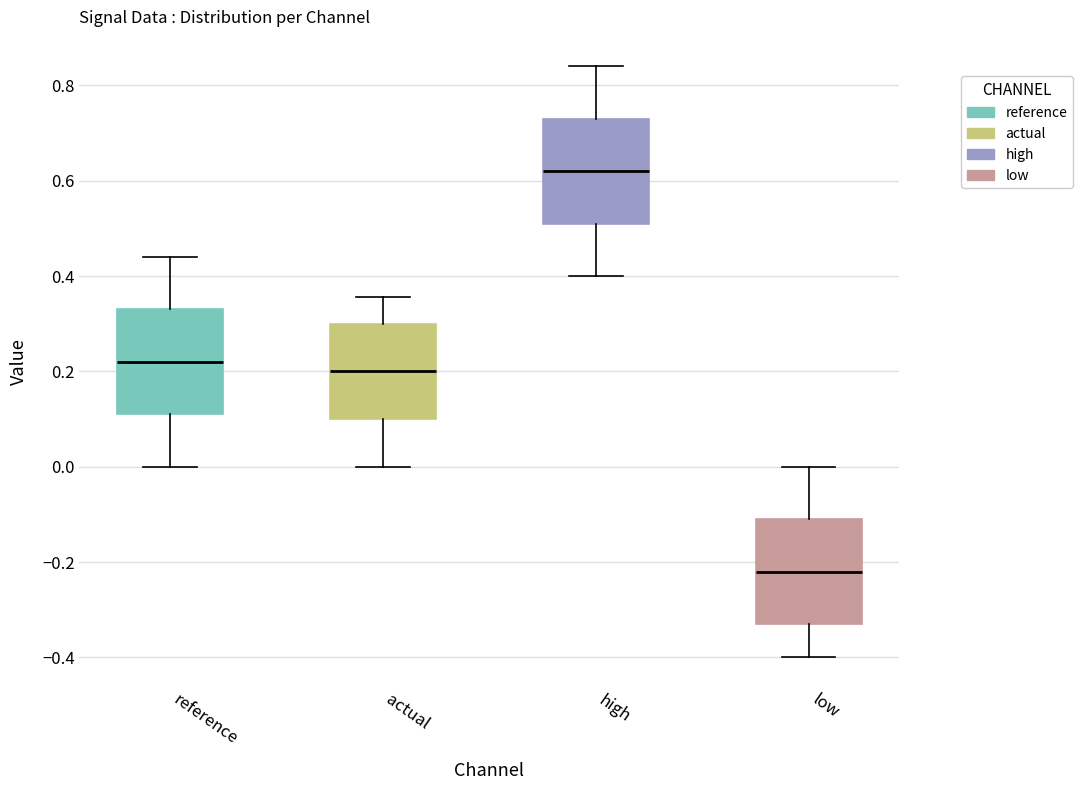

Where is the upper edge of the box for reference on the y-axis? The values are not printed on the chart, so give them approximately, as read against the axis.

0.34